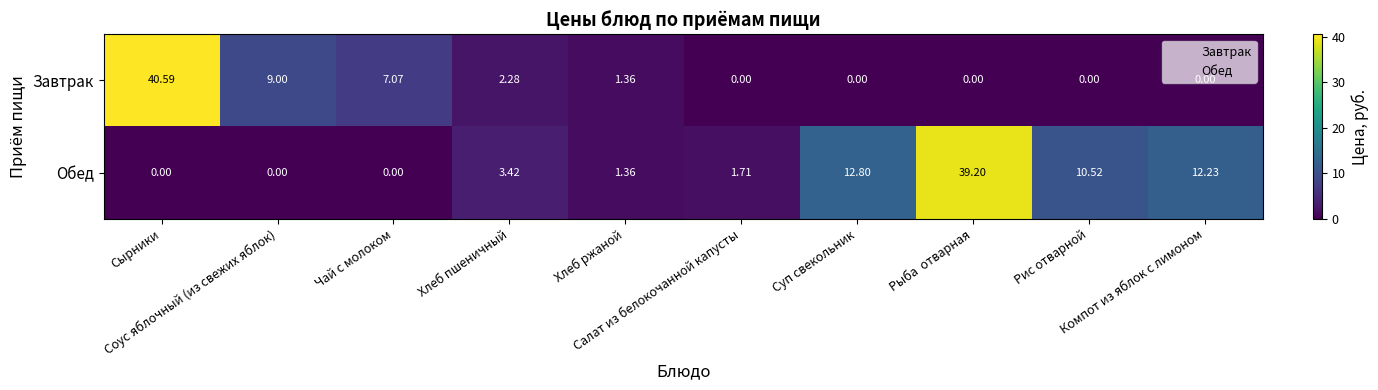

Which series has the largest total across all categories?

Обед